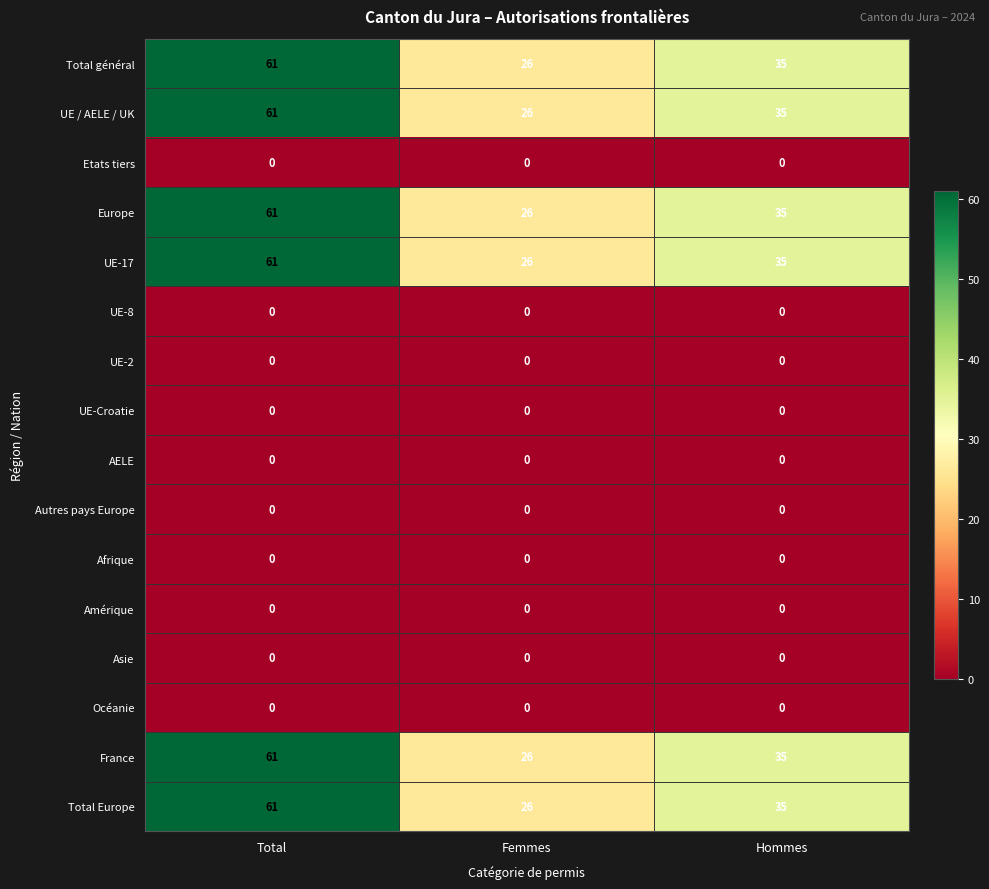

Is it true that Total Europe equals 61 at Total?

True